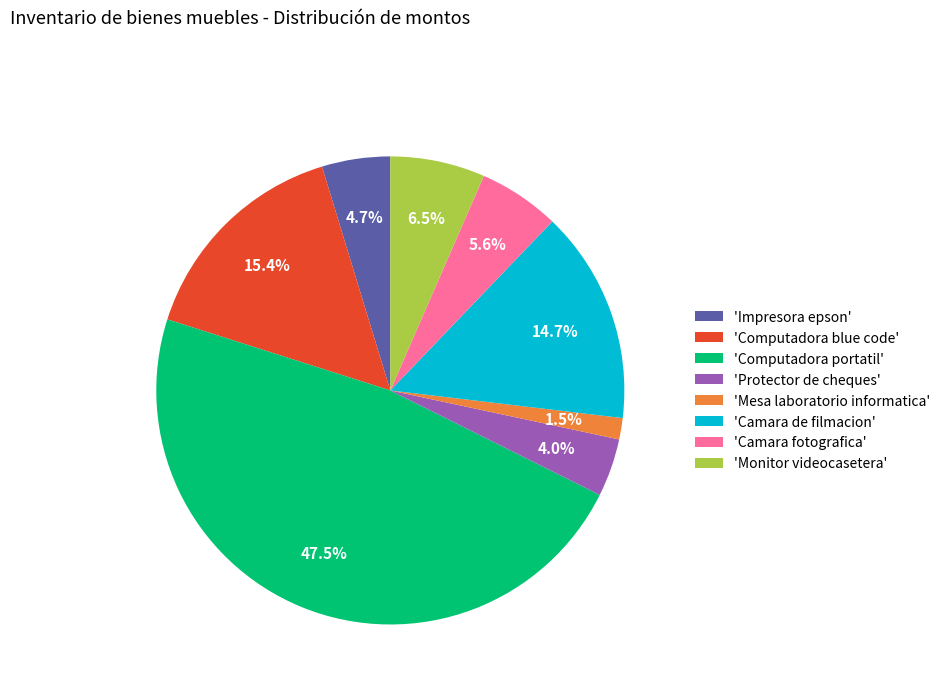

Which category has the biggest portion of the pie?

'Computadora portatil'